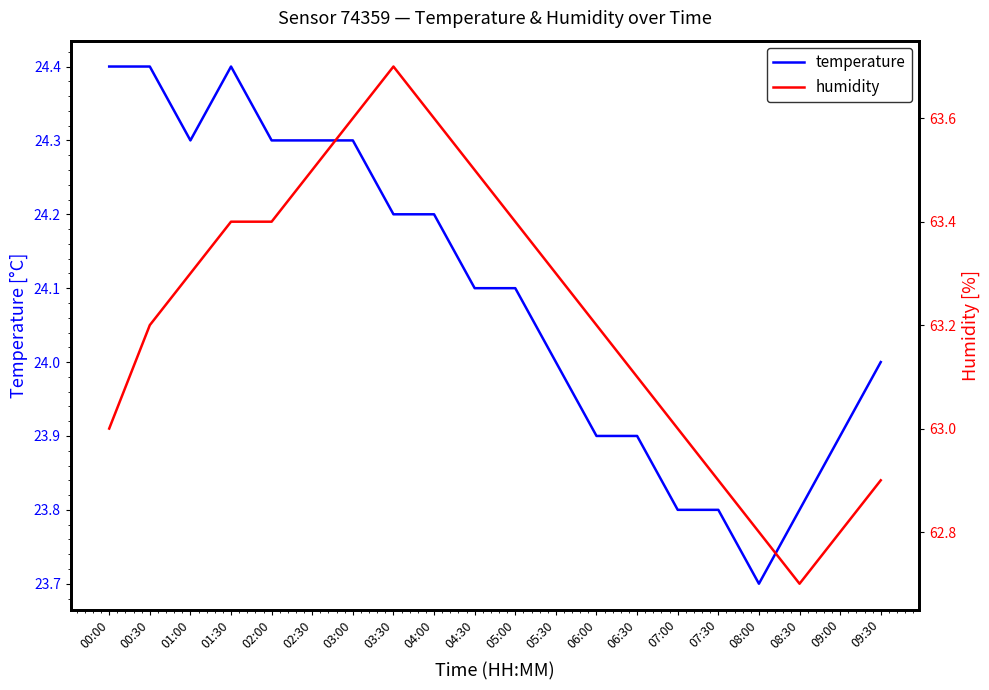

Reading right to left, list all the values displayed in this chart.

temperature: 24.0	23.9	23.8	23.7	23.8	23.8	23.9	23.9	24.0	24.1	24.1	24.2	24.2	24.3	24.3	24.3	24.4	24.3	24.4	24.4
humidity: 62.9	62.8	62.7	62.8	62.9	63.0	63.1	63.2	63.3	63.4	63.5	63.6	63.7	63.6	63.5	63.4	63.4	63.3	63.2	63.0